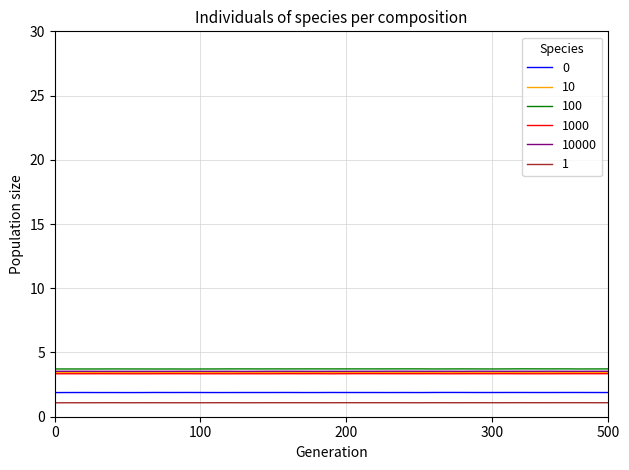

What is the highest value of the 100 series?

3.7